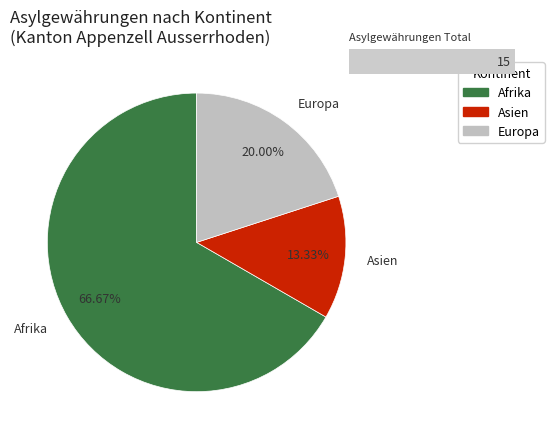

Which slice is the largest?

Afrika